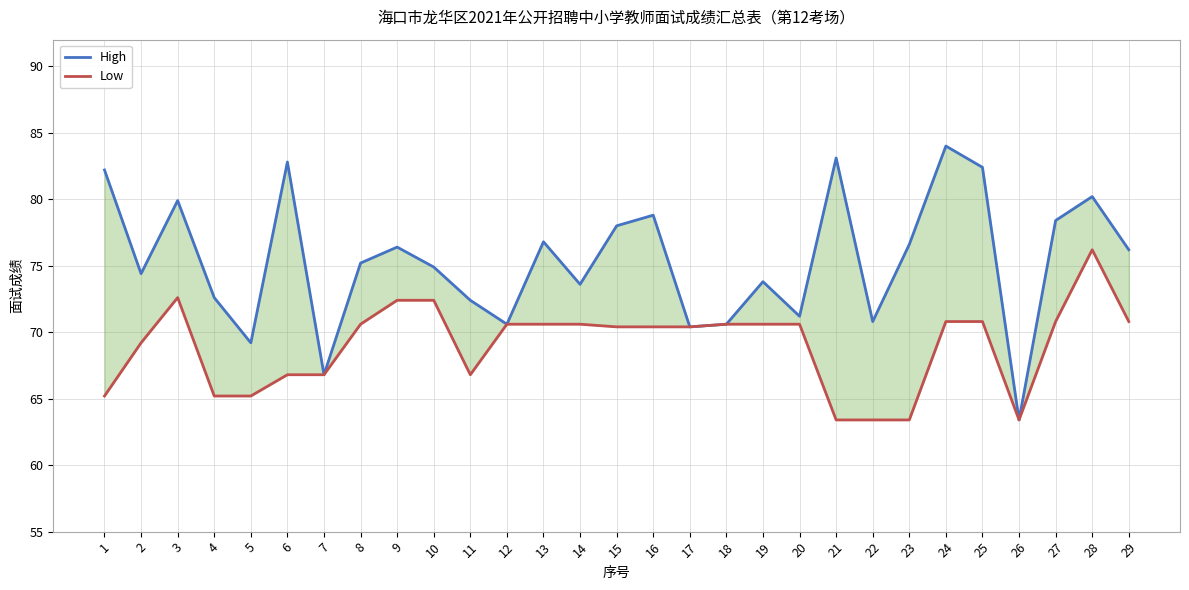

What is the maximum value shown in the chart?

84.0